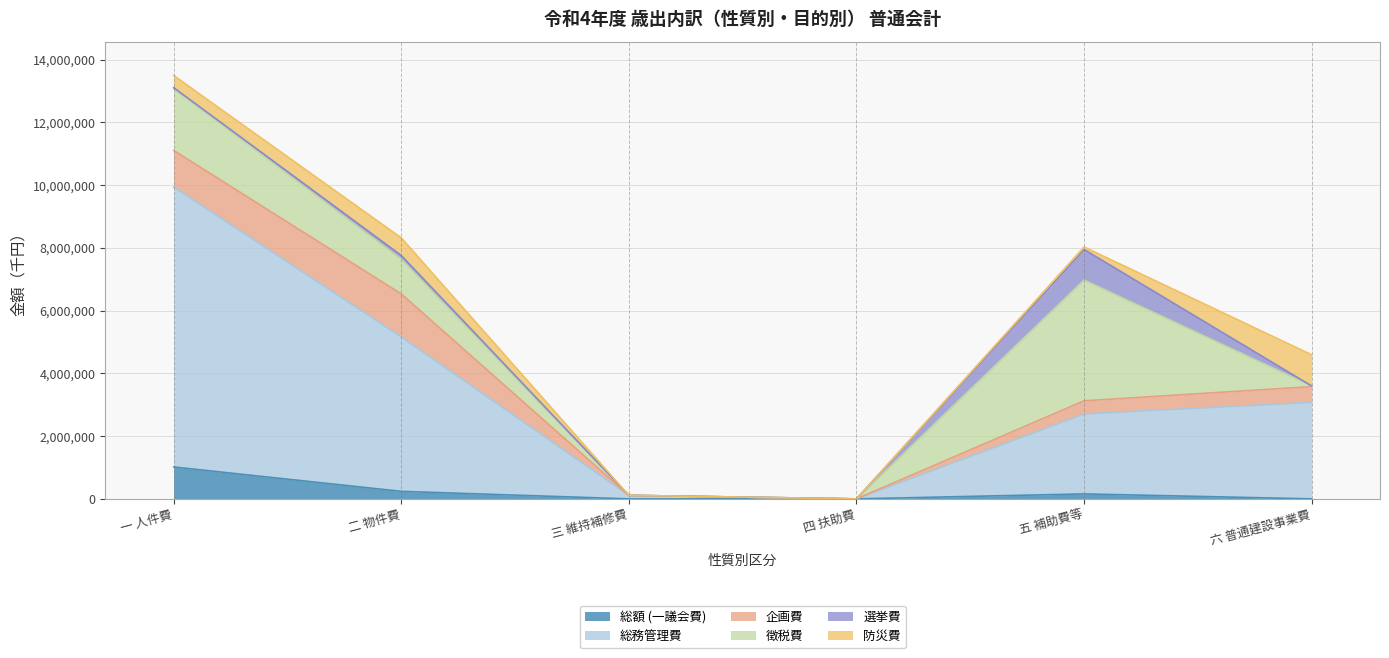

Rank the series at 六 普通建設事業費 from highest to lowest value.

総務管理費, 防災費, 企画費, 徴税費, 総額 (一議会費), 選挙費